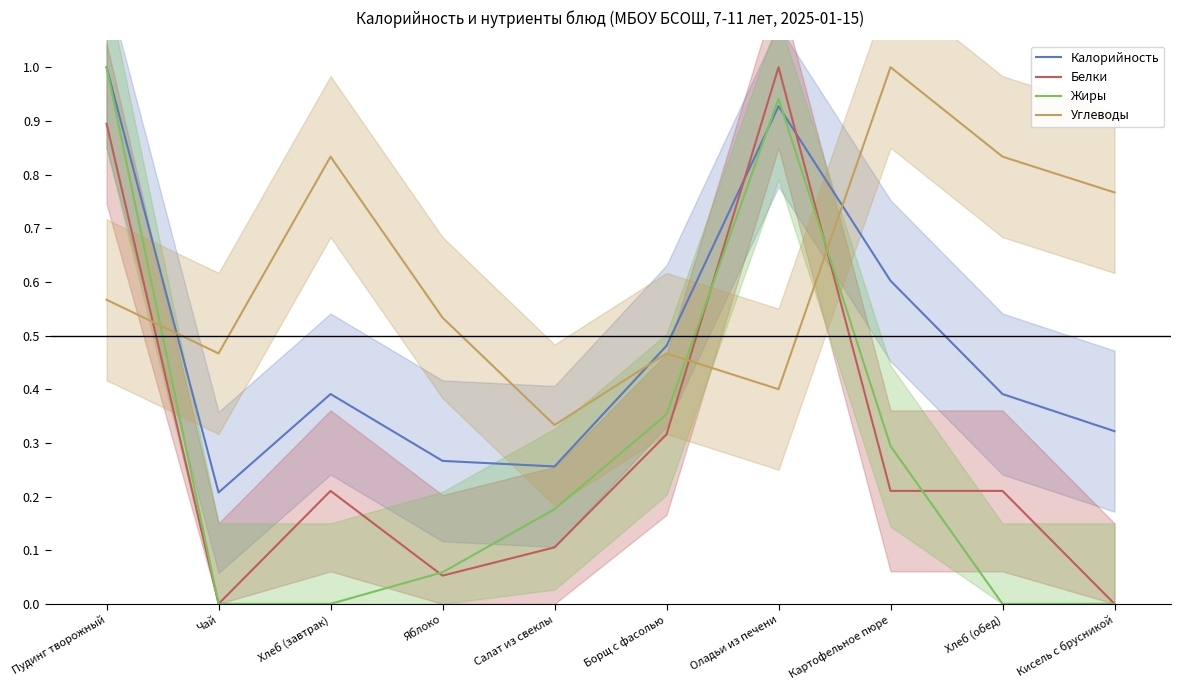

Which series has the largest range (max minus min)?

Белки